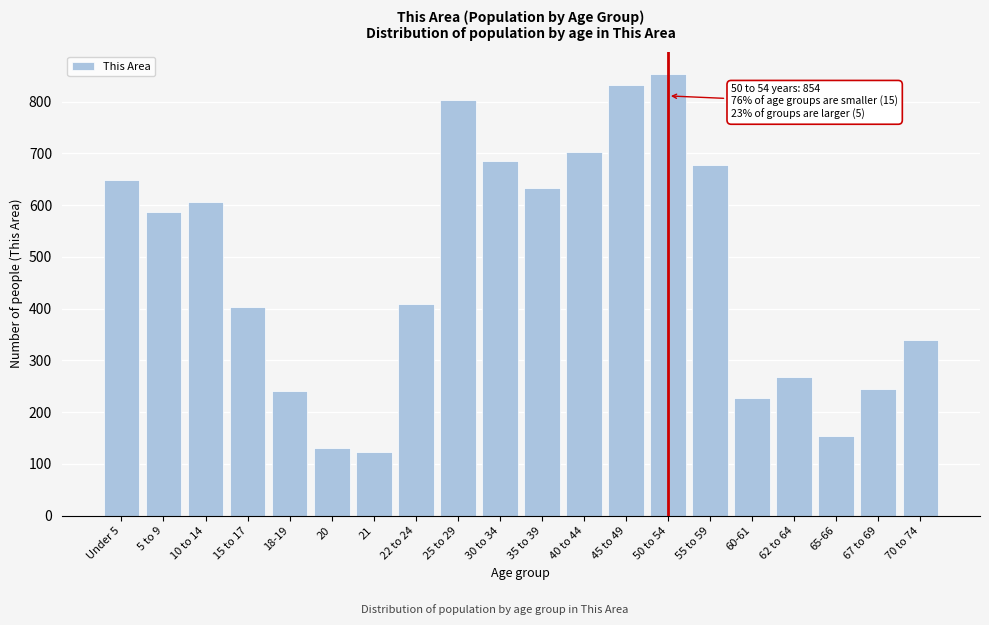

Is it true that the value at 25 to 29 is 392?

False